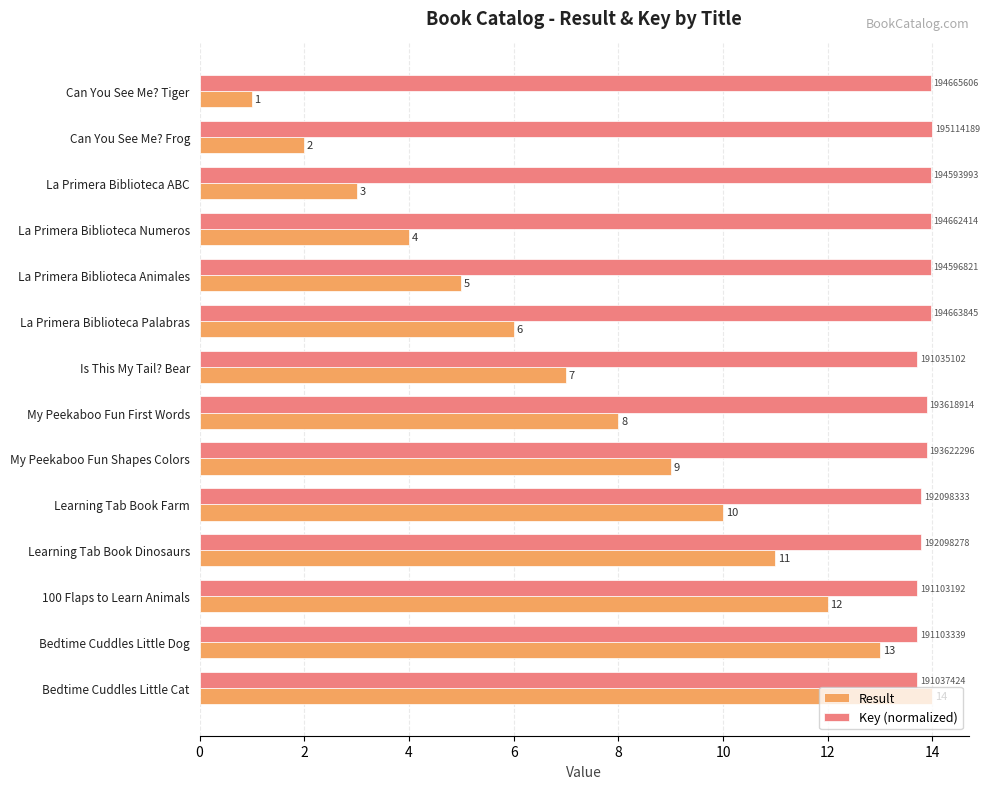

What is the highest value of the Key (normalized) series?

14.0